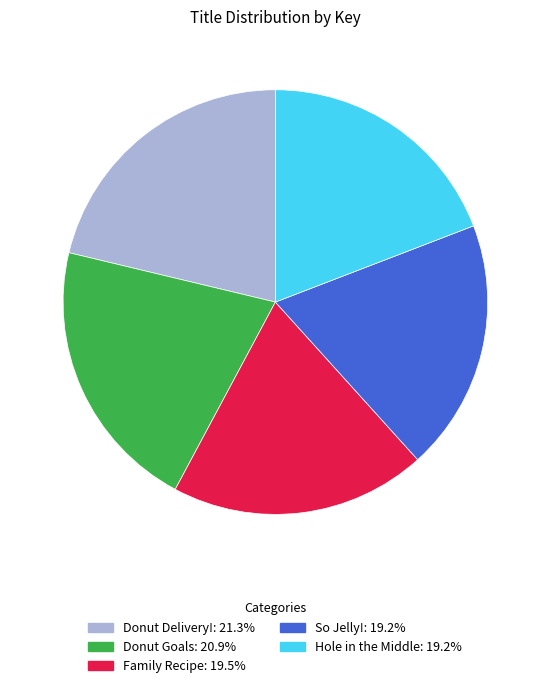

Is it true that Family Recipe is 34% of the pie?

False